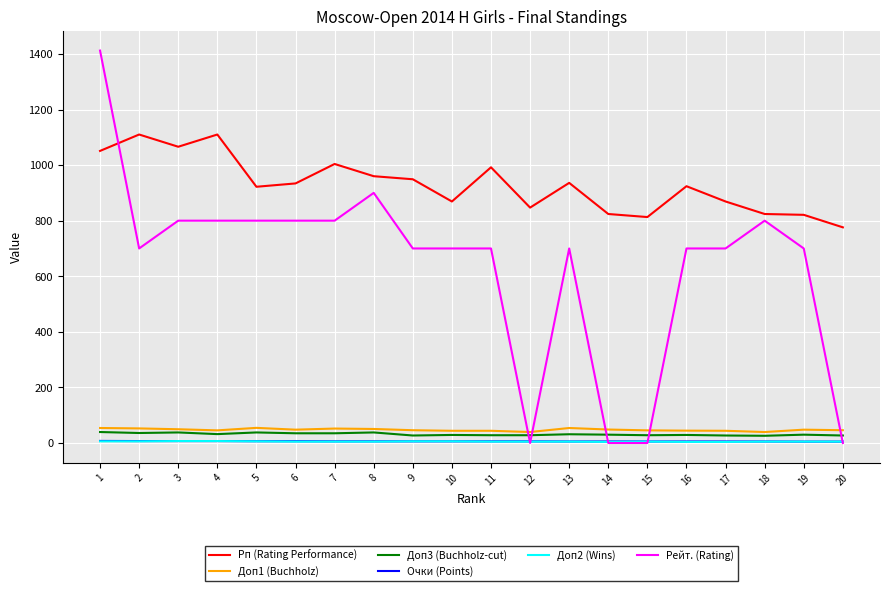

The value of Рп (Rating Performance) at 10 is 869.0. True or false?

True